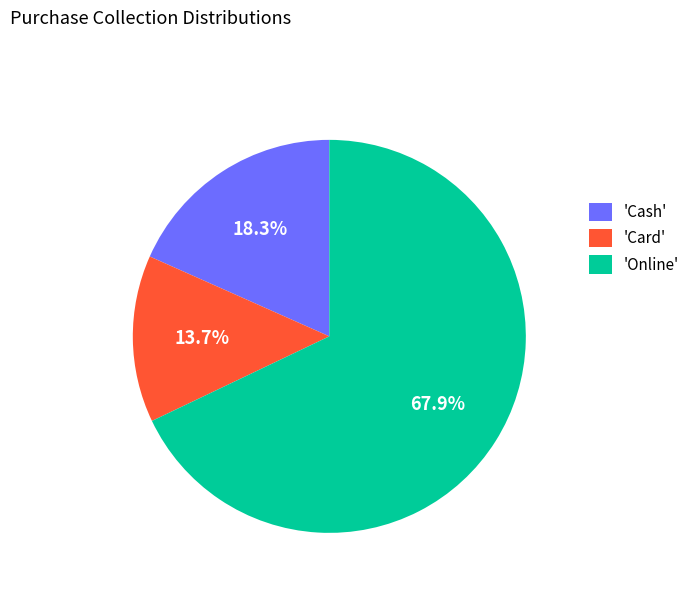

Is the sum of 'Online' and 'Cash' greater than half?

Yes